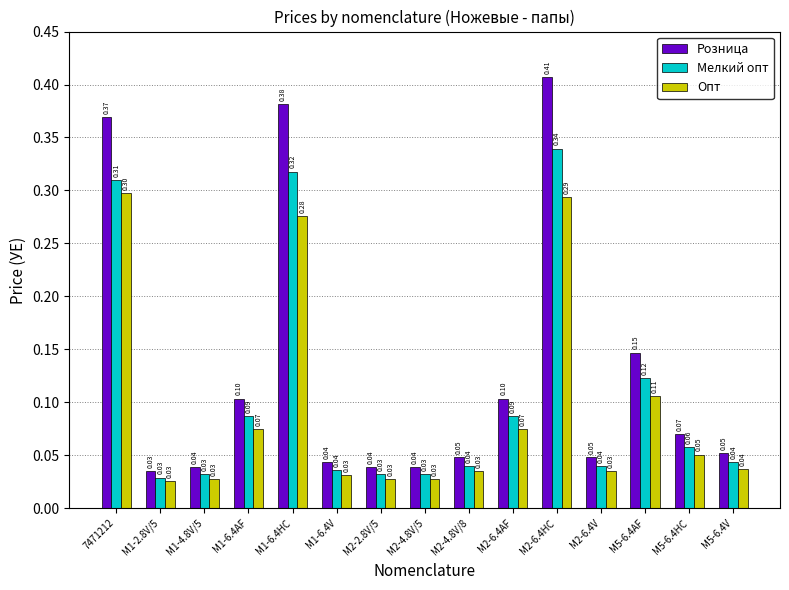

Which series has the widest spread of values?

Розница